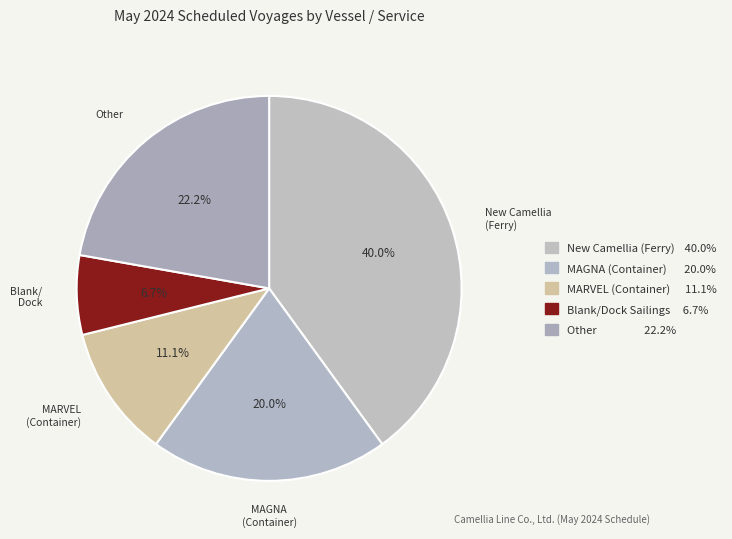

How many segments does this pie chart have?

5